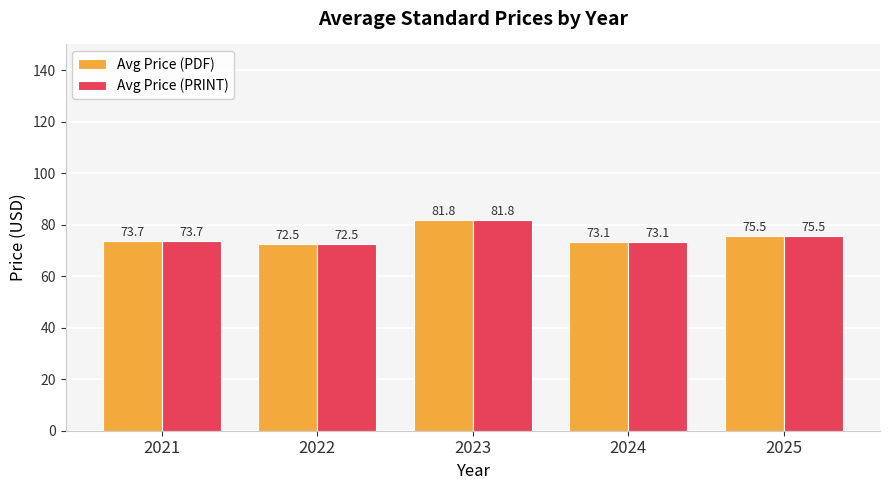

What is the difference between the maximum and minimum values in the Avg Price (PDF) series?

9.3